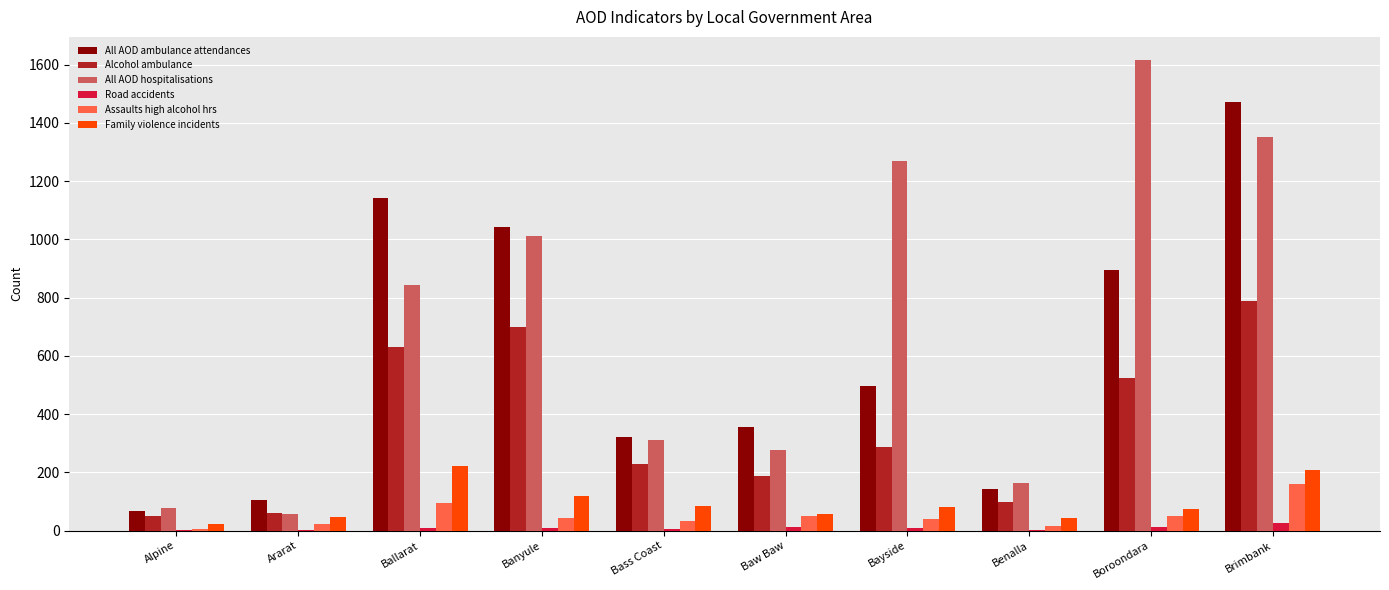

What is the spread (max minus min) of values at Banyule?

1035